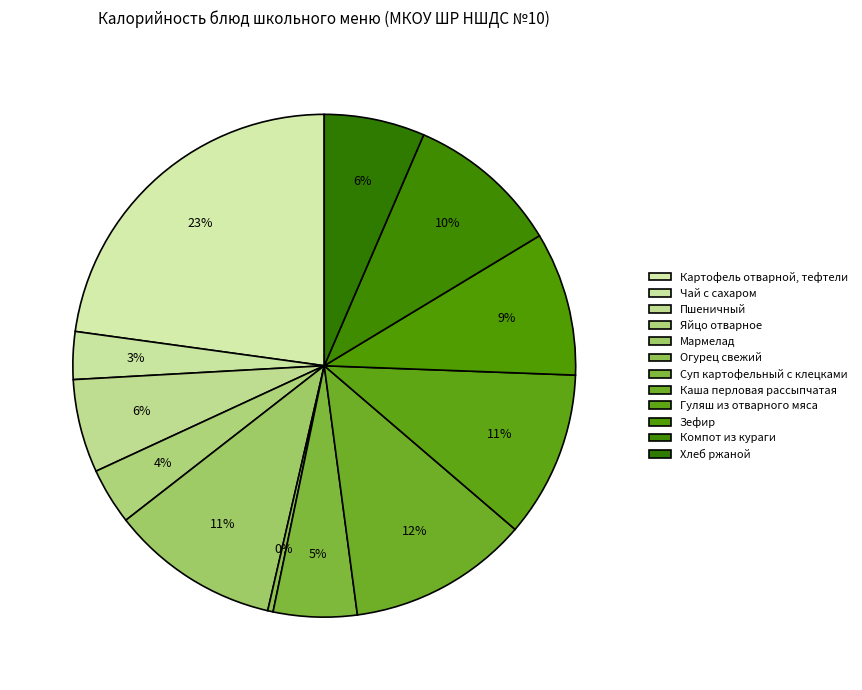

The Суп картофельный с клецками slice represents 5% of the pie. True or false?

True